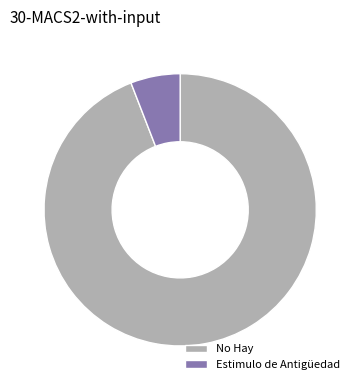

Which has a higher value, No Hay or Estimulo de Antigüedad?

No Hay